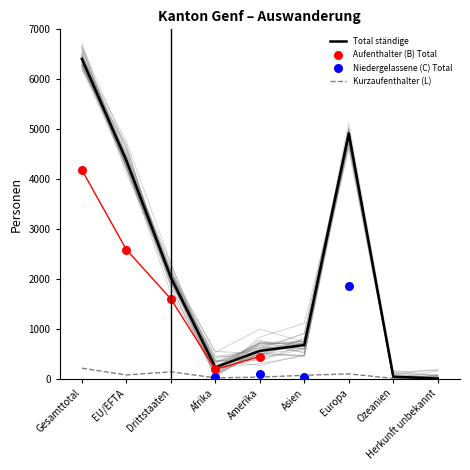

Is it true that Kurzaufenthalter (L) equals 208 at Gesamttotal?

True